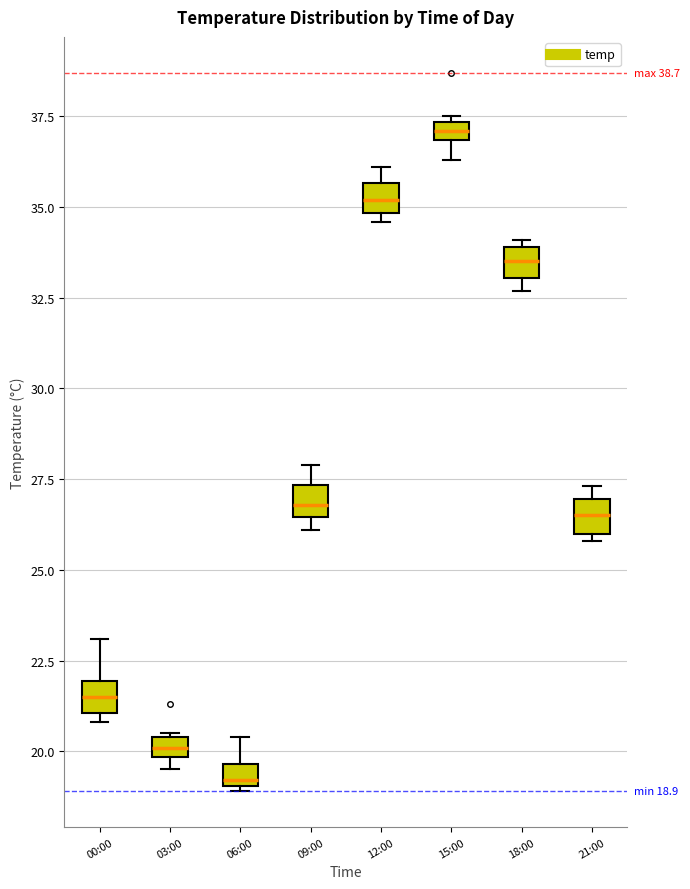

Which box's median line is the highest?

15:00